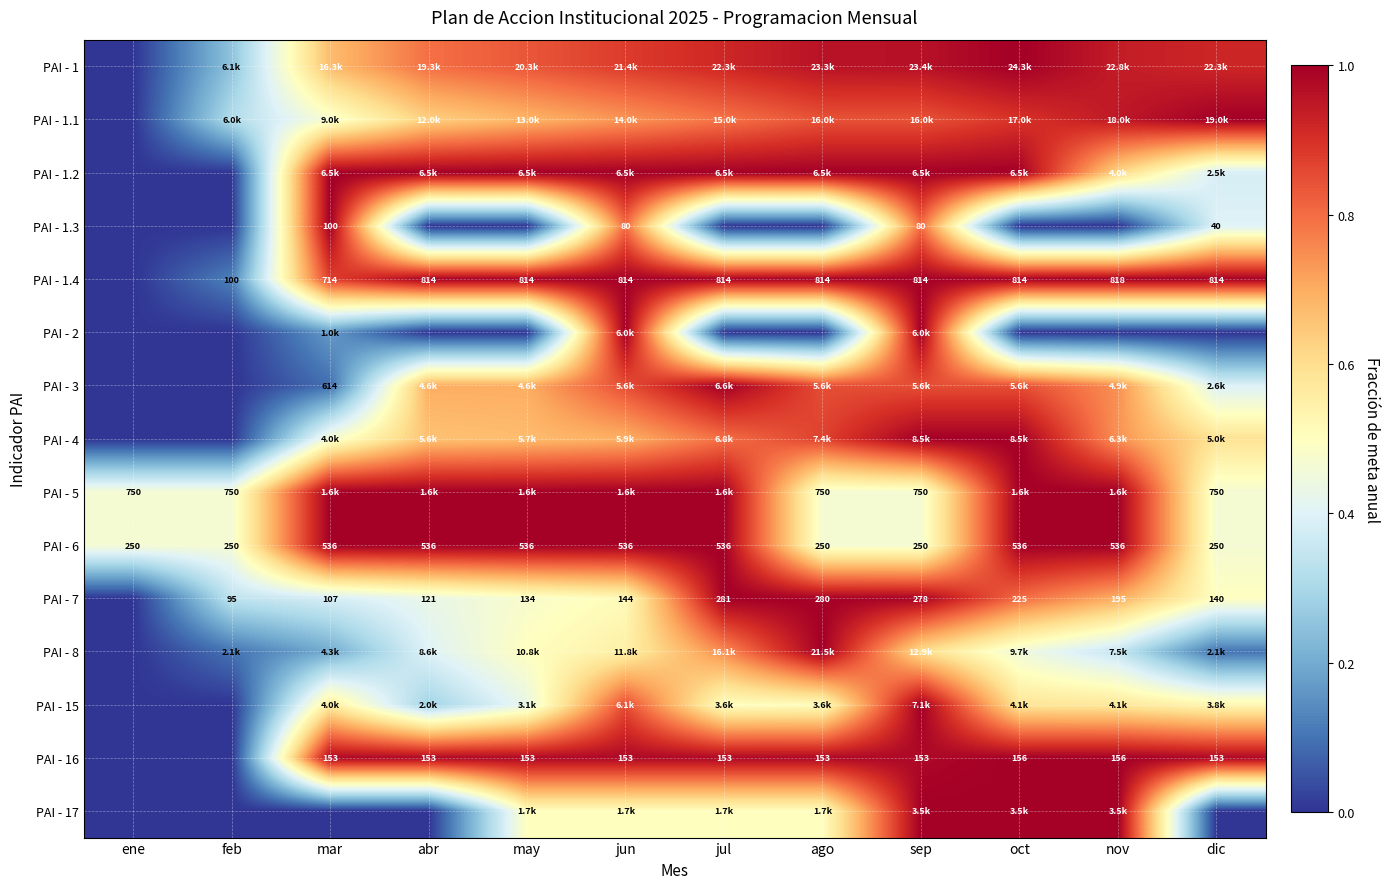

How many data points does each series have?

12